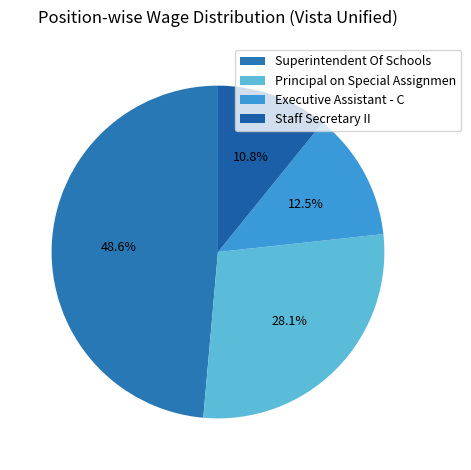

To the nearest percent, what portion does Executive Assistant - C represent?

12%